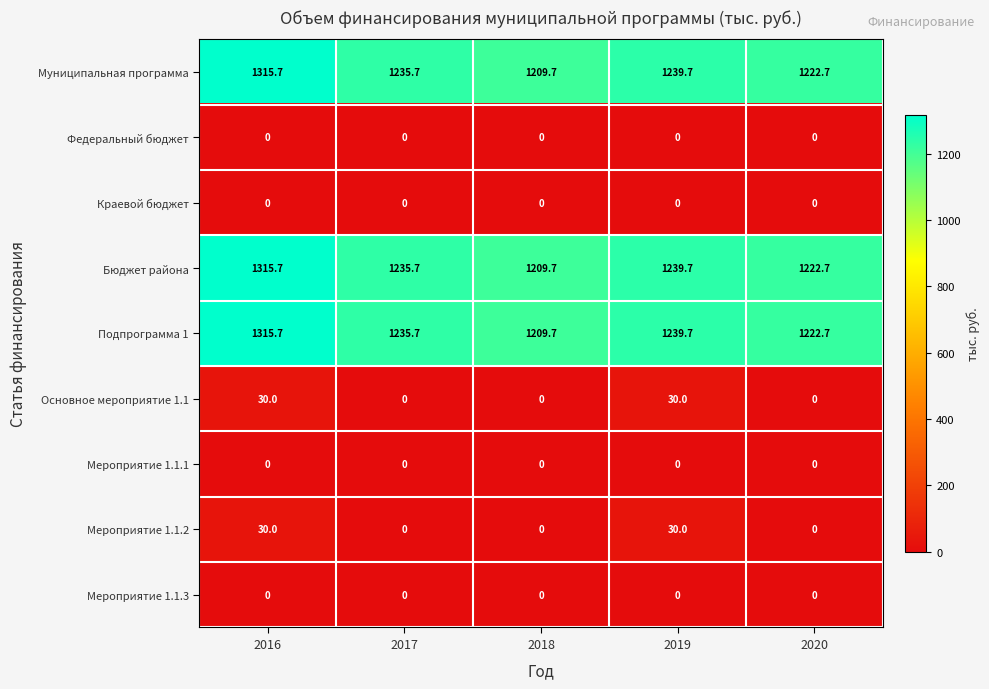

What is the average value of the Бюджет района series?

1244.7